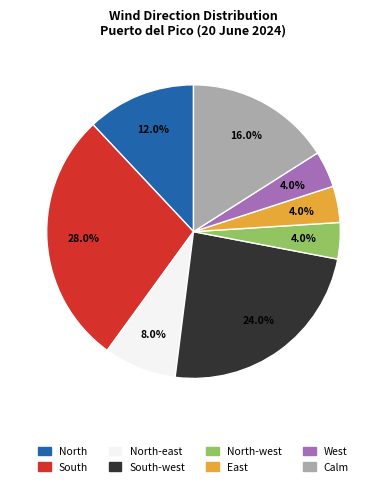

Does any single category account for the majority?

No